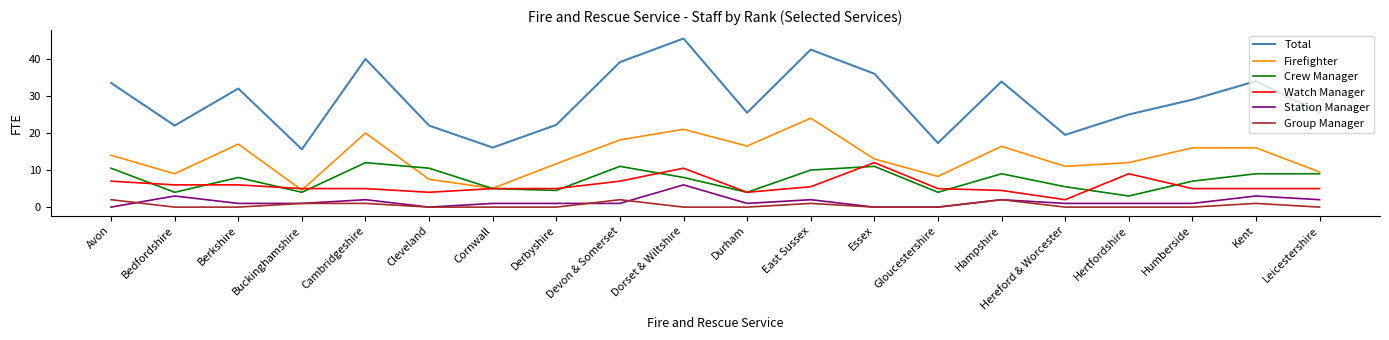

What are all the series names shown in the legend?

Total, Firefighter, Crew Manager, Watch Manager, Station Manager, Group Manager